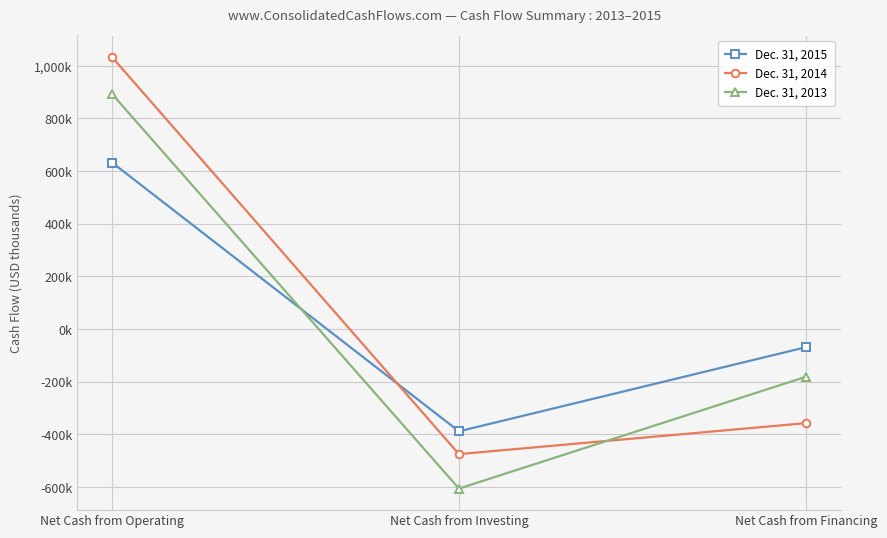

What are all the series names shown in the legend?

Dec. 31, 2015, Dec. 31, 2014, Dec. 31, 2013